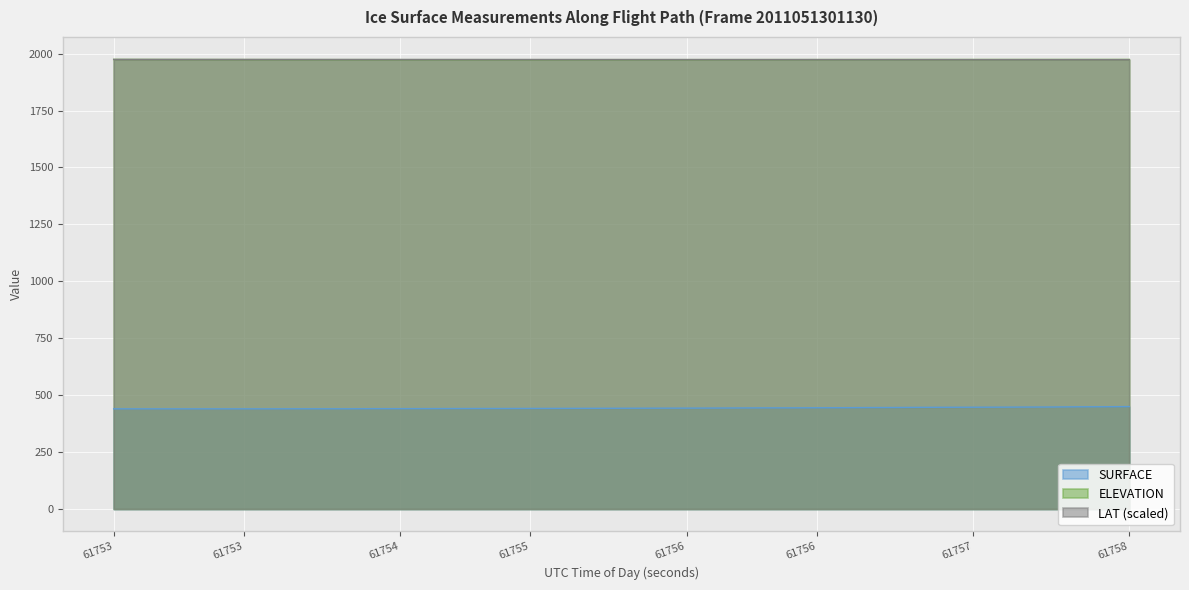

True or false: SURFACE and ELEVATION intersect in this chart.

False